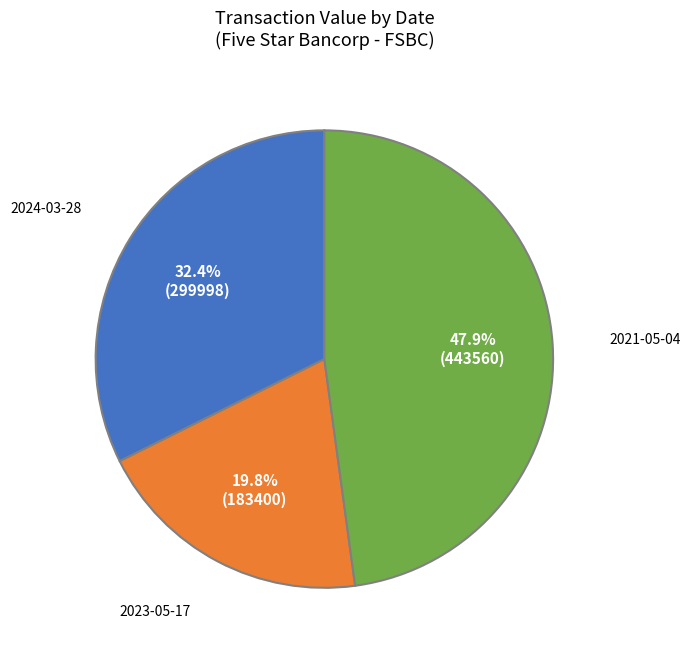

True or false: 2024-03-28 accounts for 32% of the total.

True